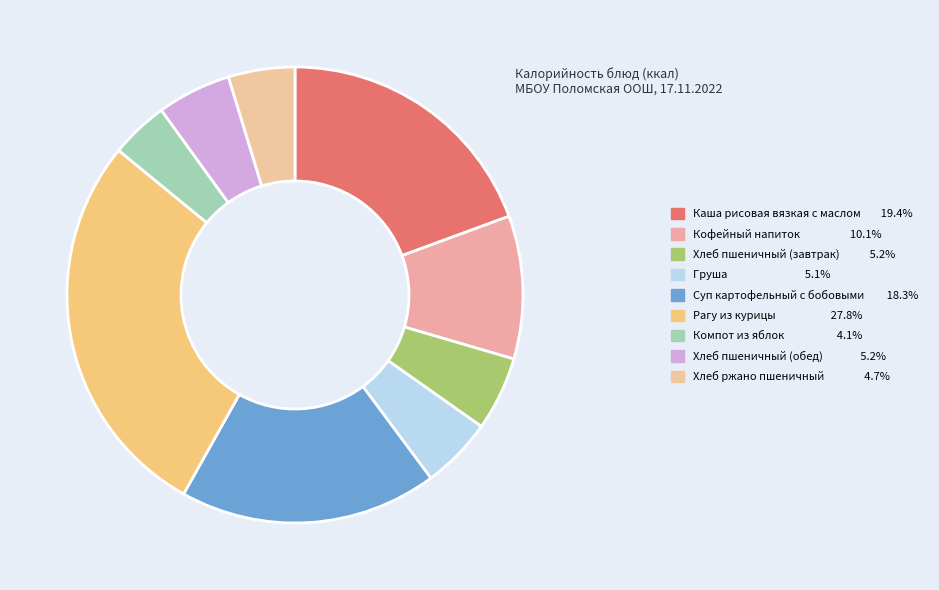

What is the total percentage of Хлеб пшеничный (завтрак) and Кофейный напиток?

15.4%